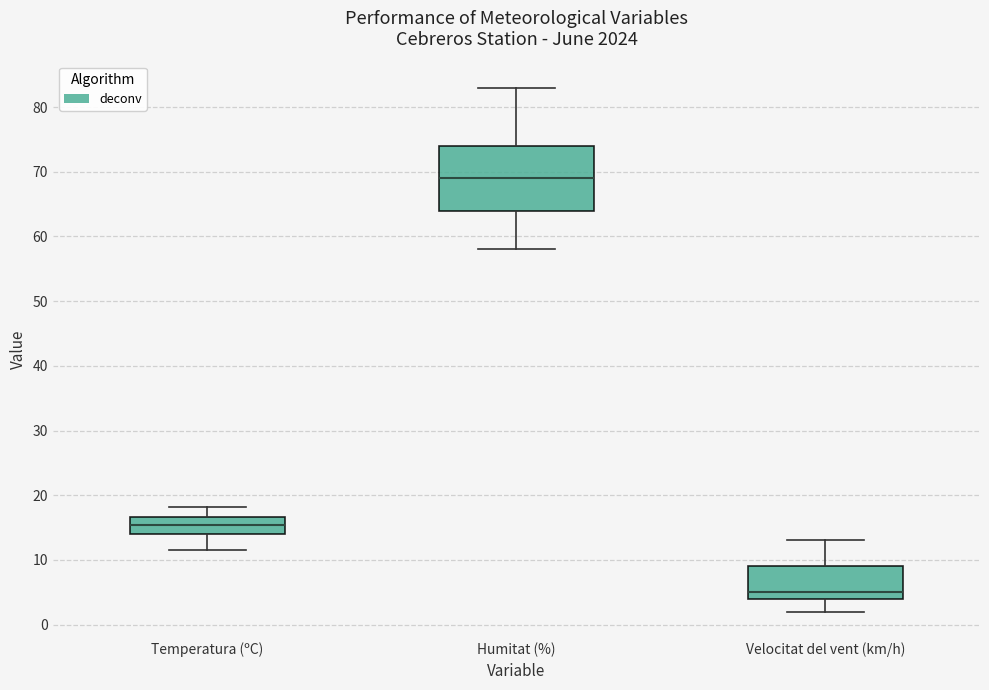

Which box has the highest median line?

Humitat (%)